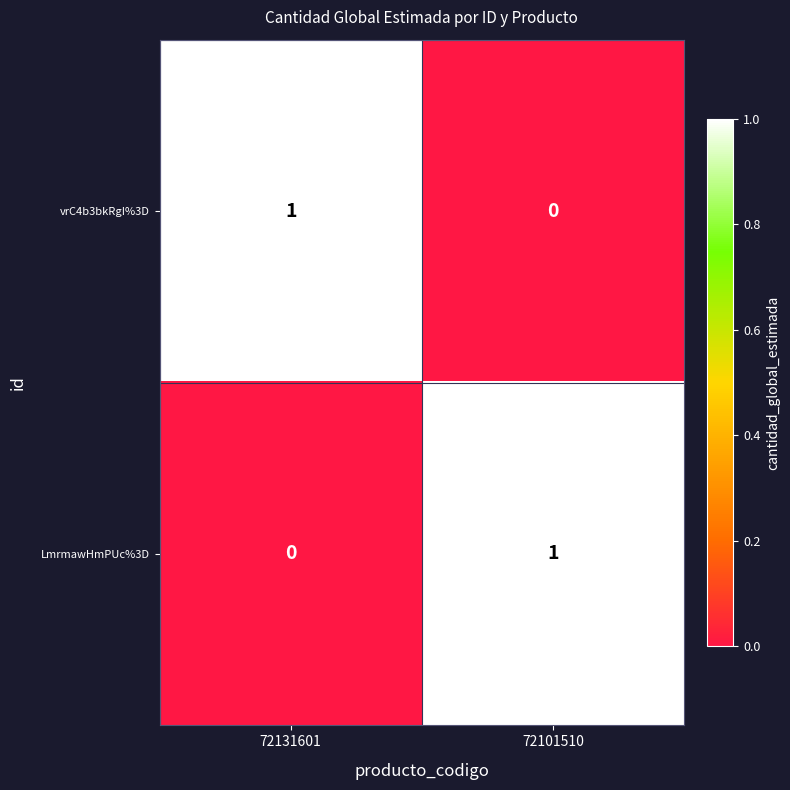

List the labels in order of vrC4b3bkRgI%3D value, smallest first.

72101510, 72131601